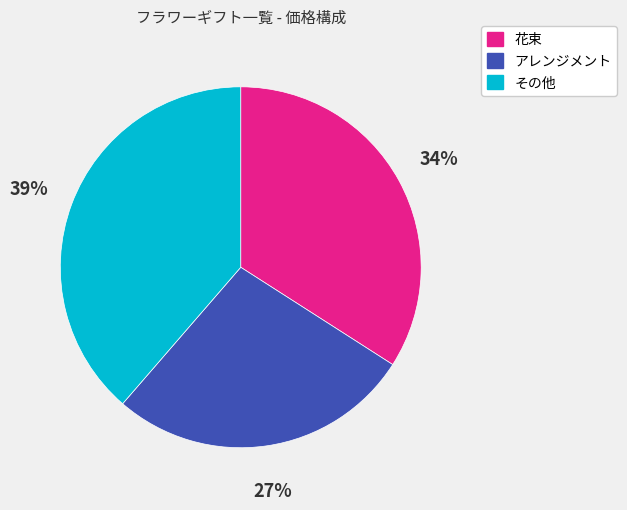

Which category has the smallest portion of the pie?

アレンジメント